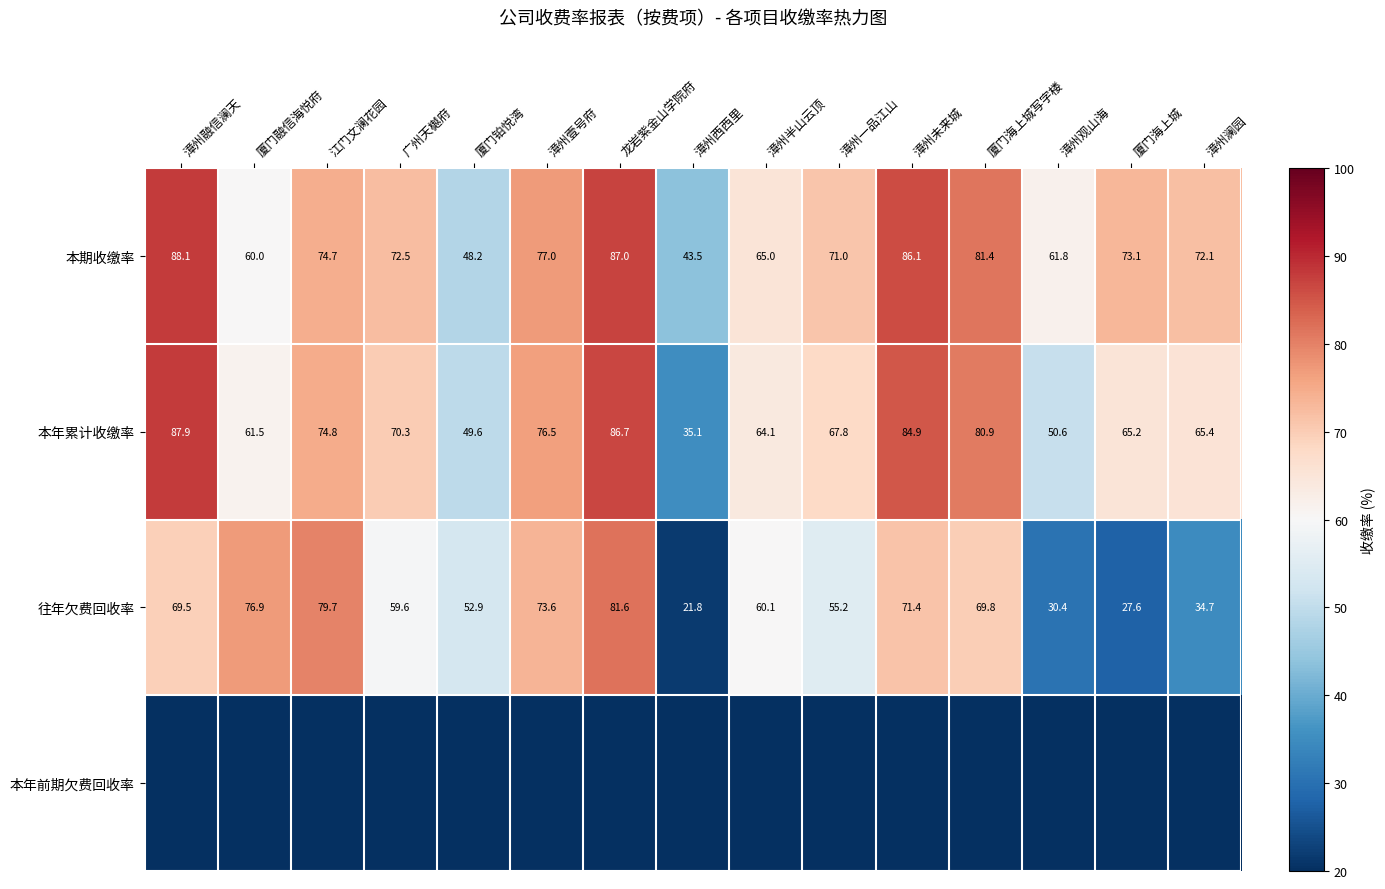

How many data points in 往年欠费回收率 are above 60?

8